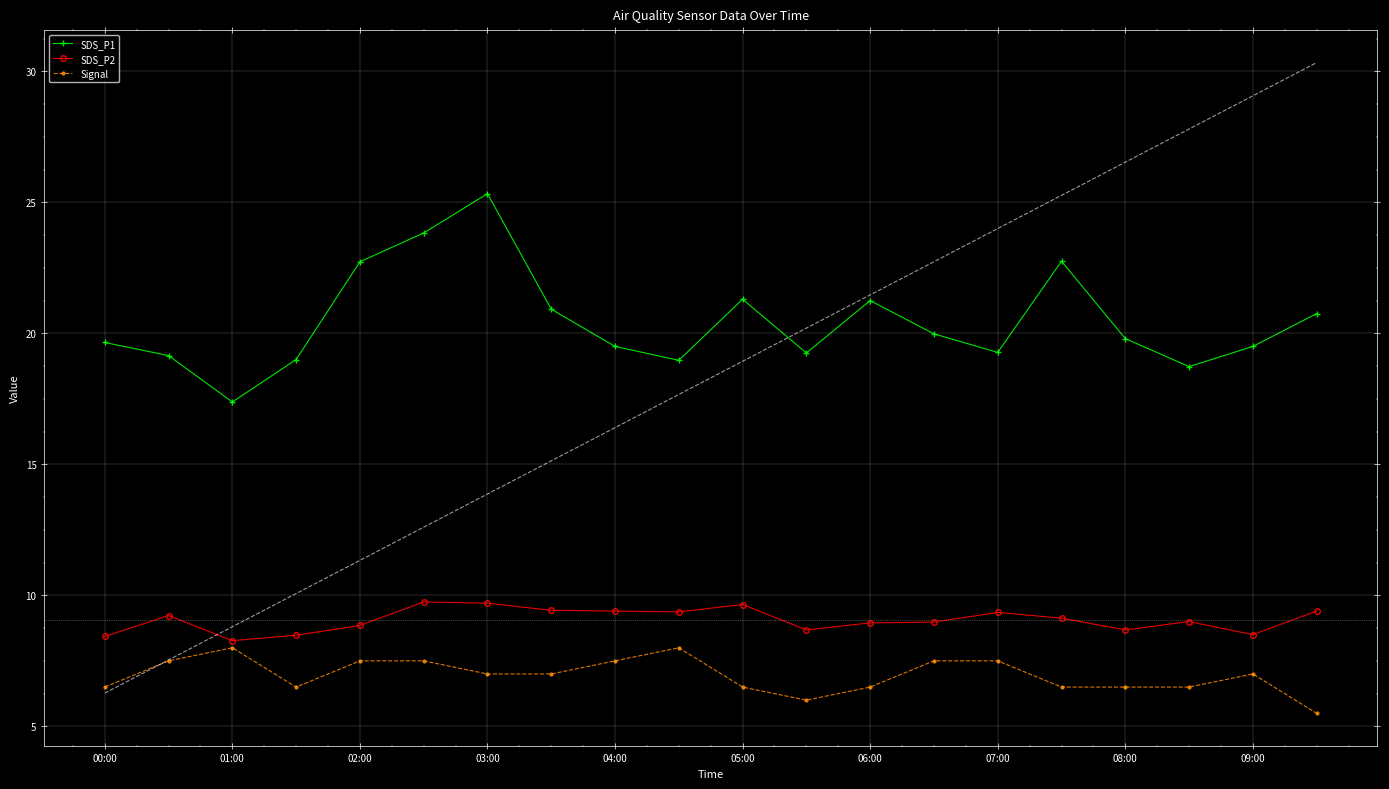

Count the Signal values in the range 6 to 7.

11